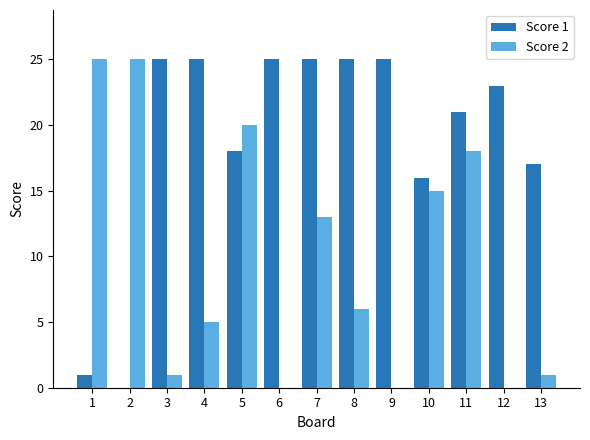

Does the chart contain stacked bars?

No